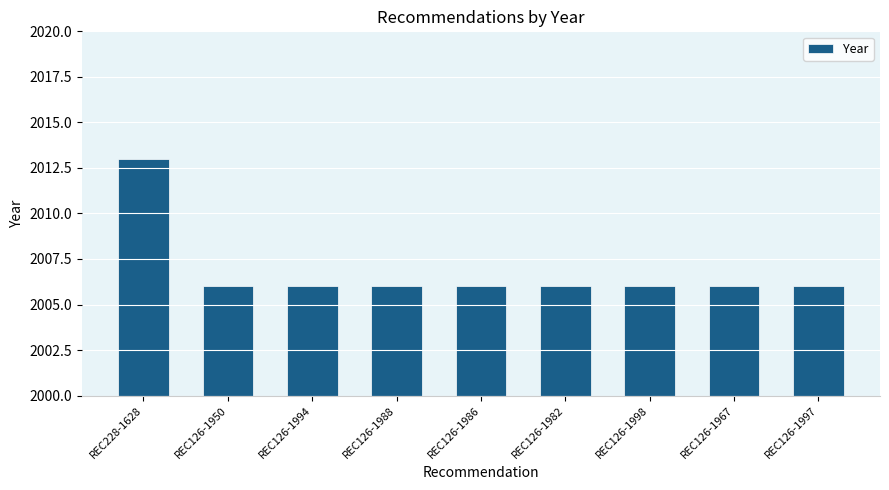

What position from the left is REC228-1628?

1